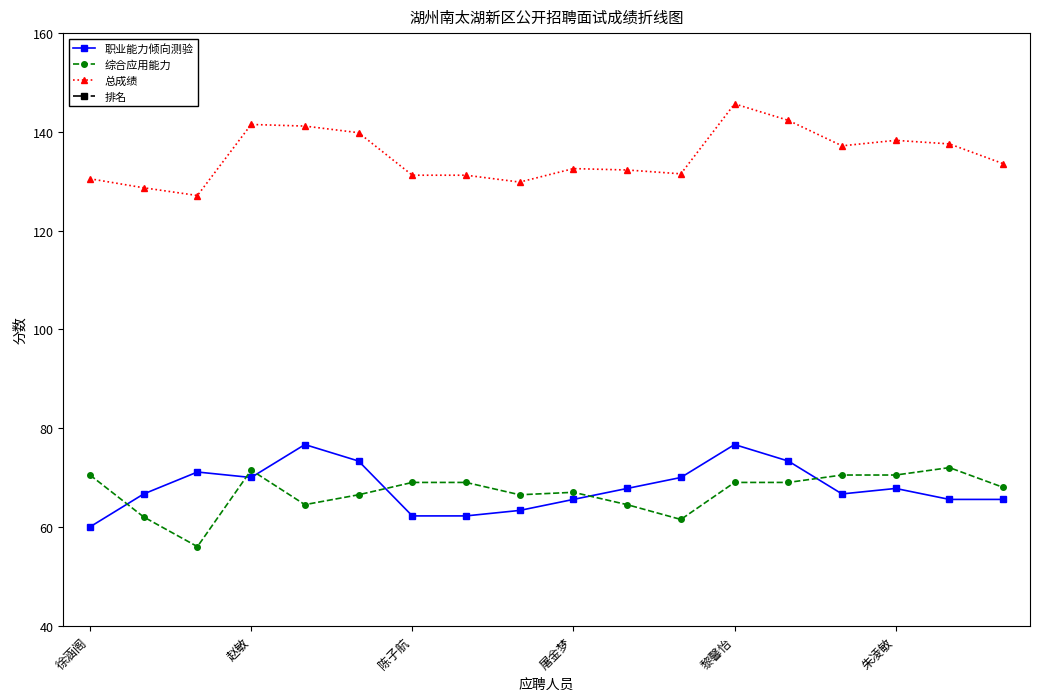

True or false: 职业能力倾向测验 and 总成绩 cross at least once.

False